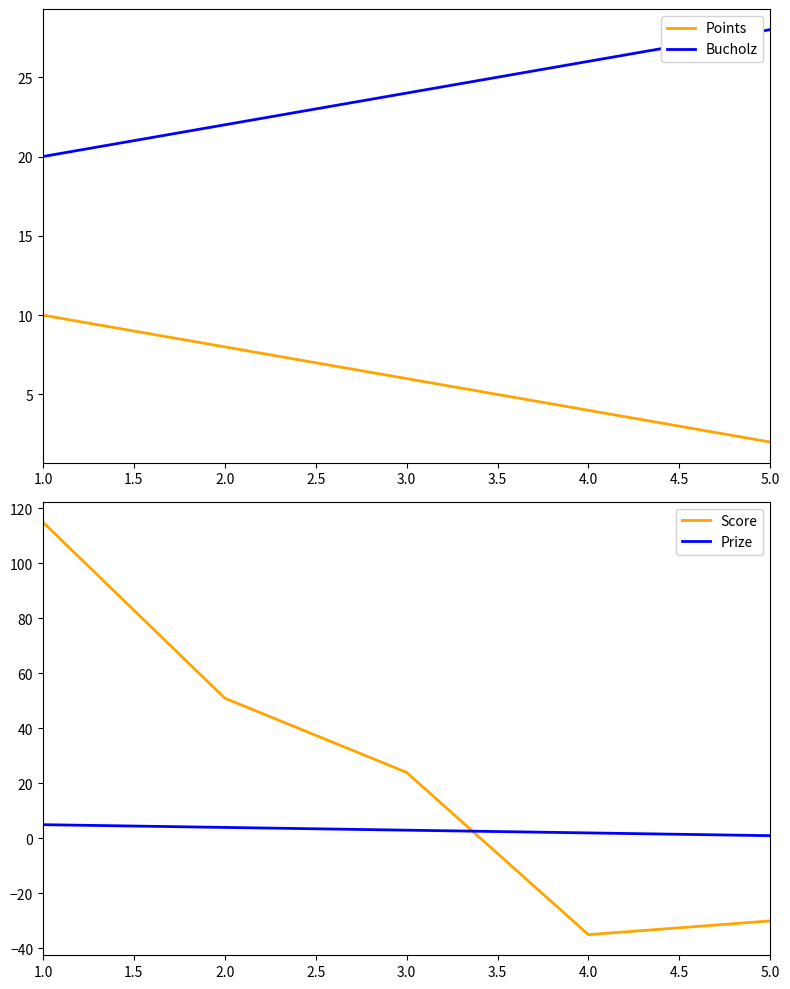

At which label does Score first exceed 24?

1.0